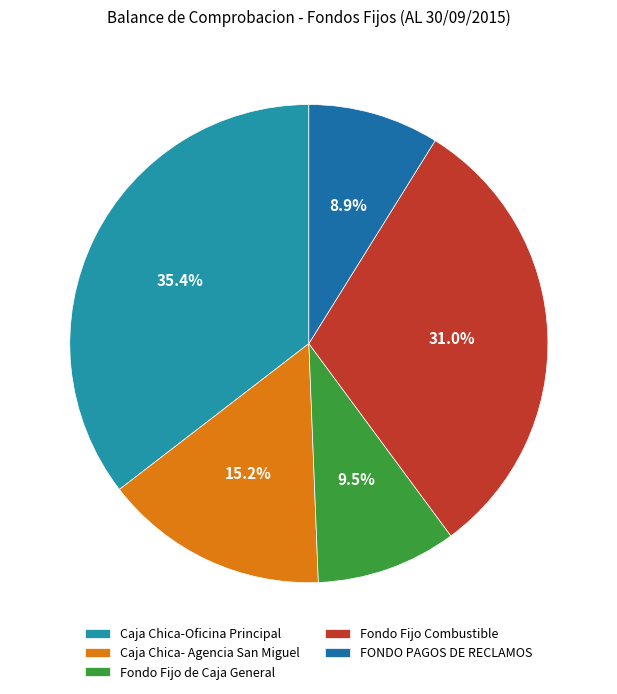

Rank the categories by value from highest to lowest.

Caja Chica-Oficina Principal, Fondo Fijo Combustible, Caja Chica- Agencia San Miguel, Fondo Fijo de Caja General, FONDO PAGOS DE RECLAMOS